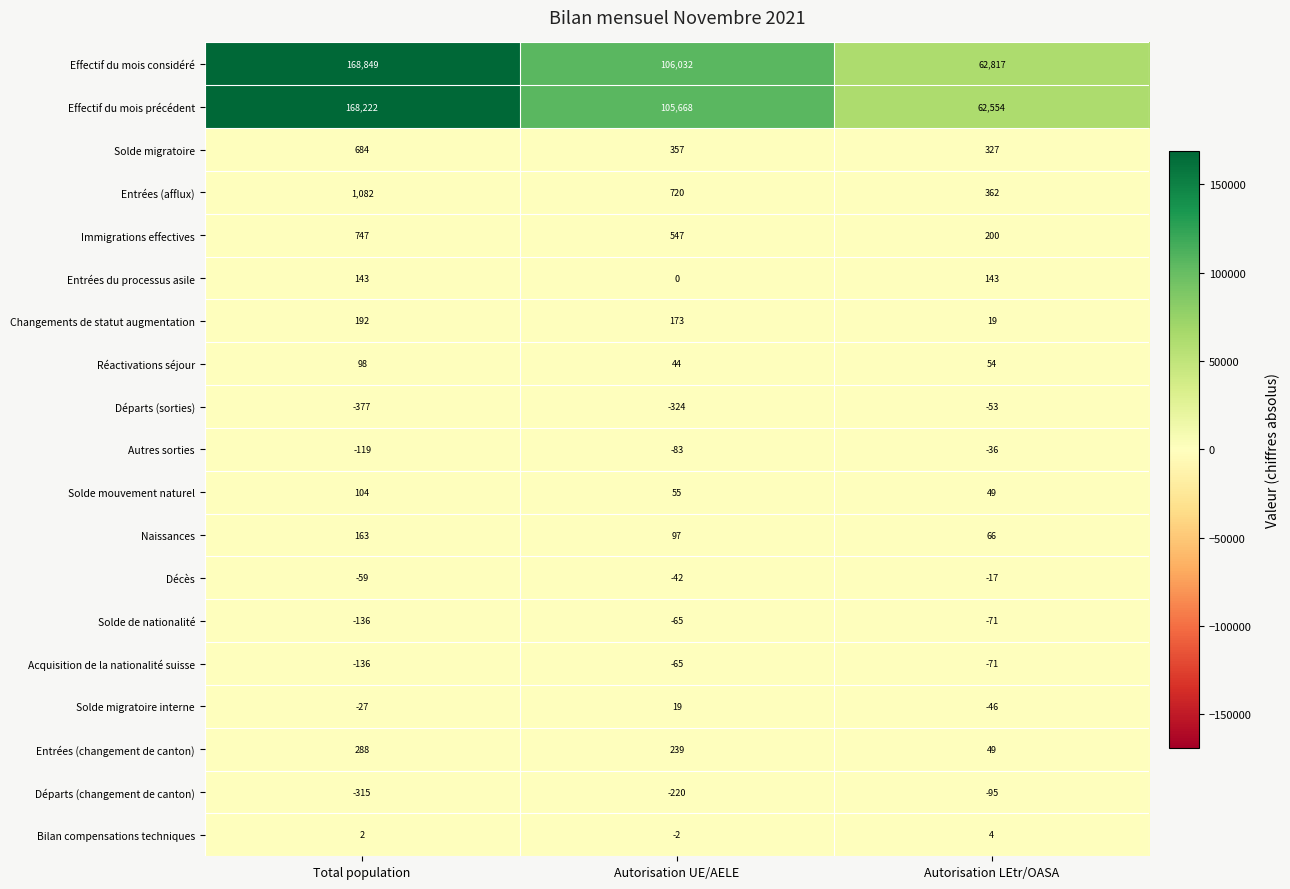

Between Total population and Autorisation LEtr/OASA, which series saw the biggest shift?

Effectif du mois considéré